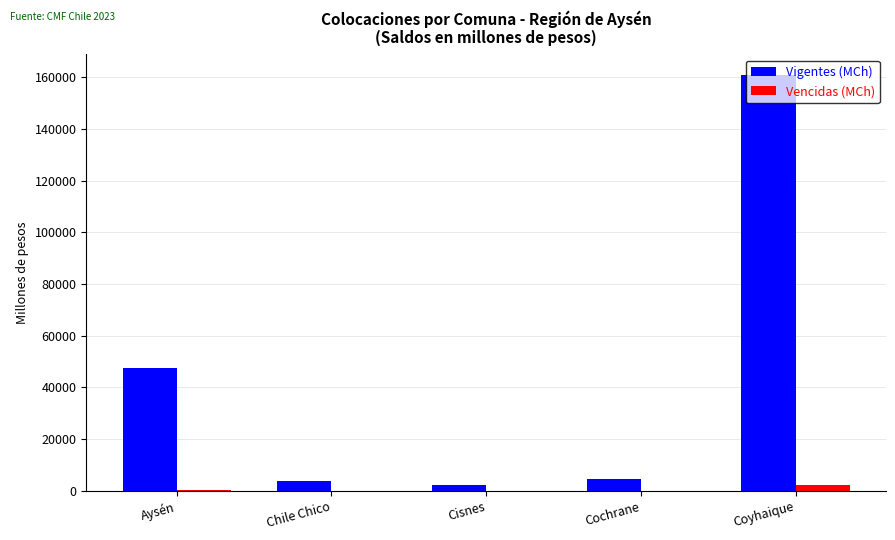

Which series has the largest total across all categories?

Vigentes (MCh)